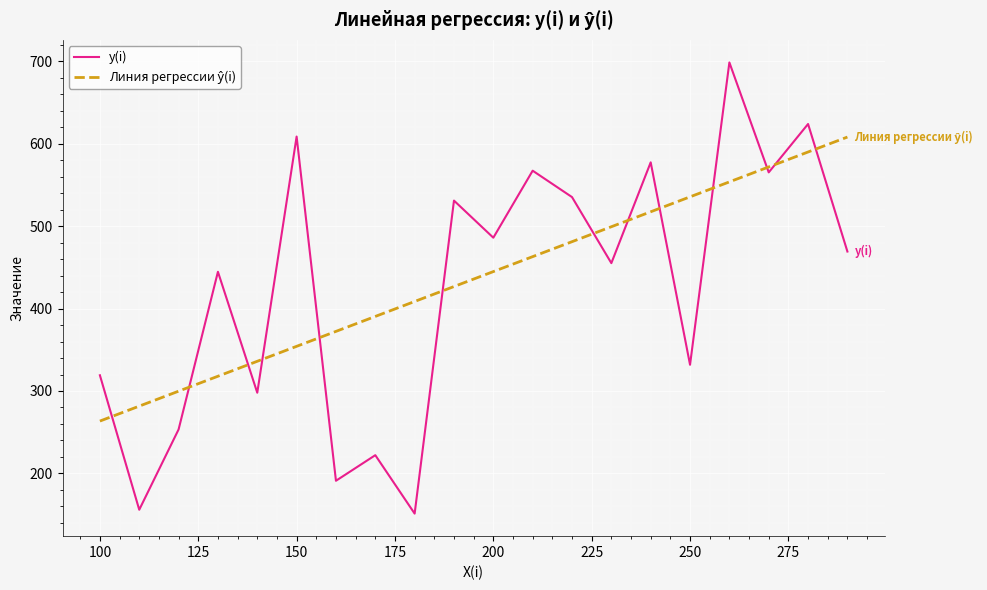

Which series has the largest range (max minus min)?

y(i)